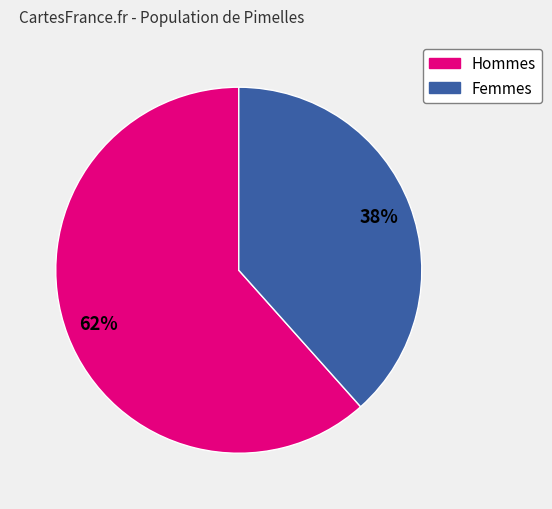

To the nearest percent, what is the average slice percentage?

50%